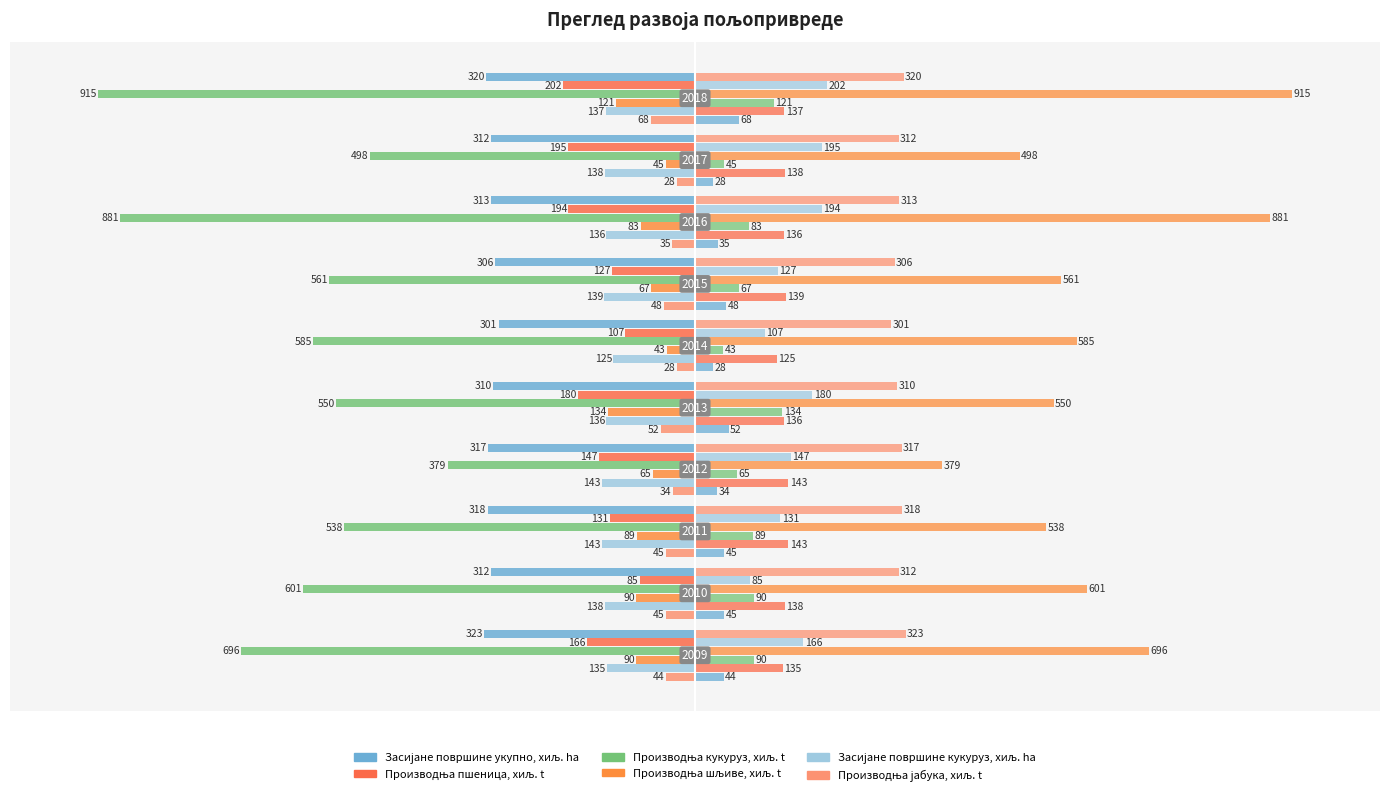

Between −500 and 500, which series saw the biggest shift?

Производња кукуруз, хиљ. t